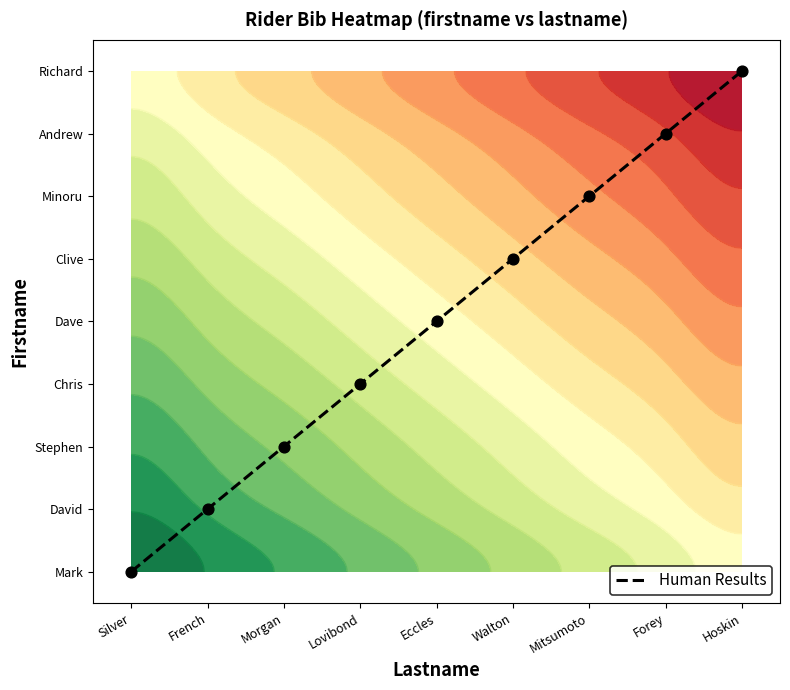

What is the change in value from Morgan to Eccles?

+2